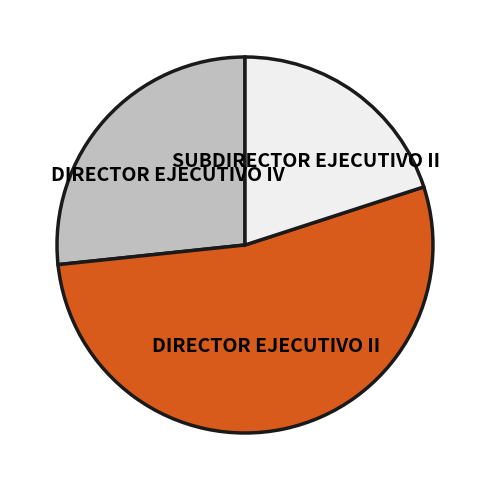

Is there any slice that represents more than half of the pie?

Yes